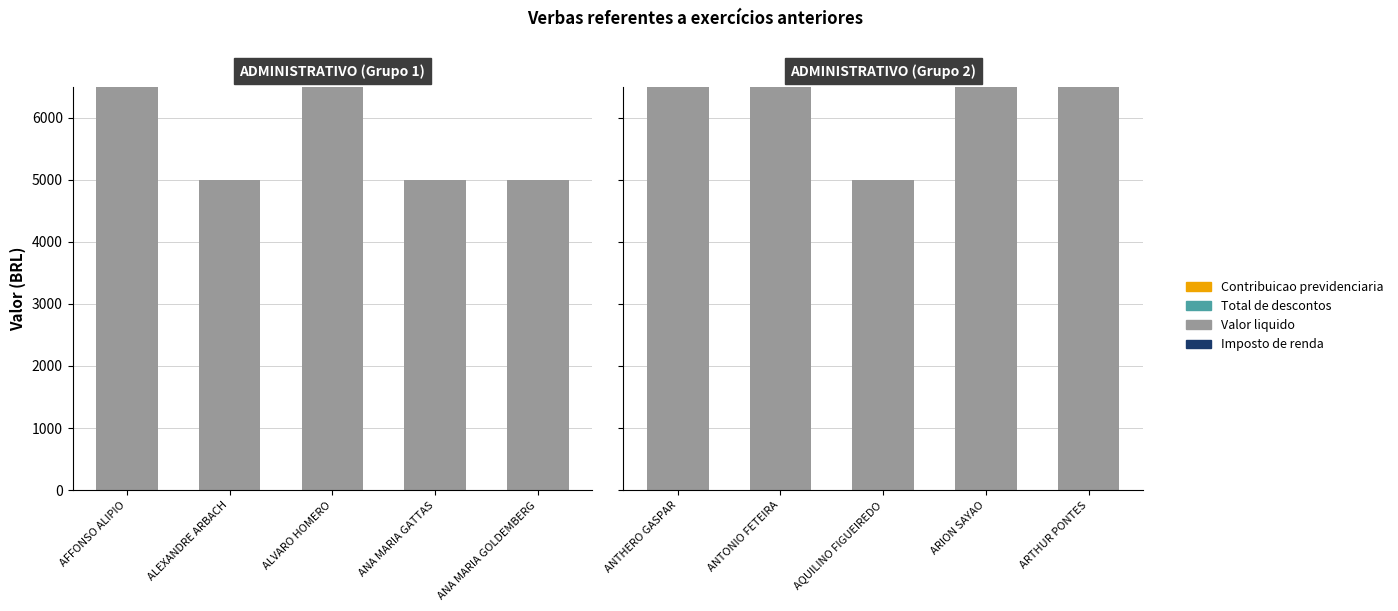

What are all the series names shown in the legend?

Valor liquido, Total de descontos, Contribuicao previdenciaria, Imposto de renda